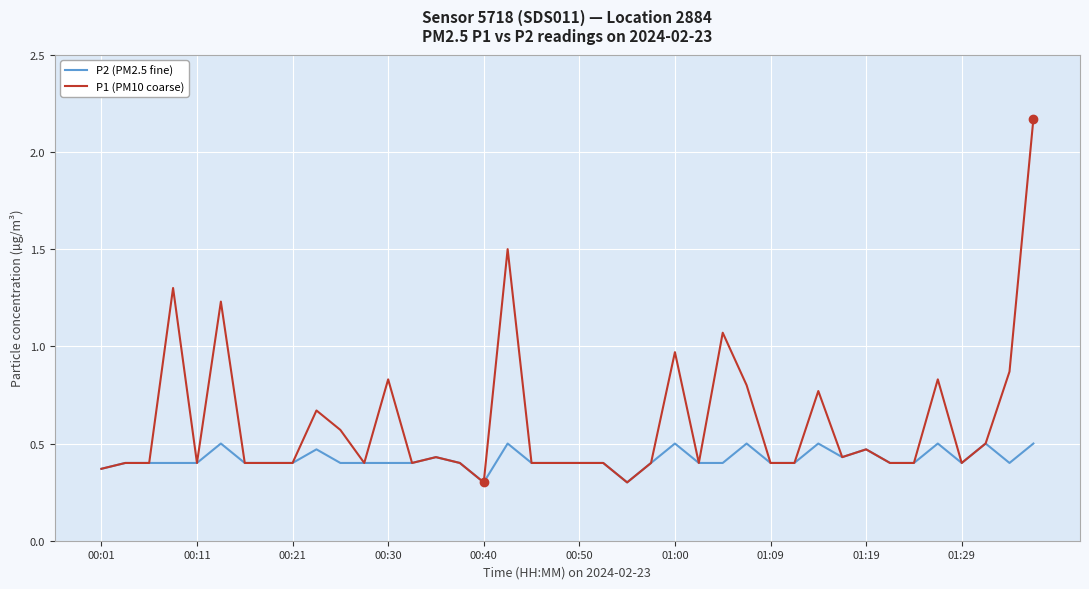

List the series in order of their peak value, highest first.

P1 (PM10 coarse), P2 (PM2.5 fine)